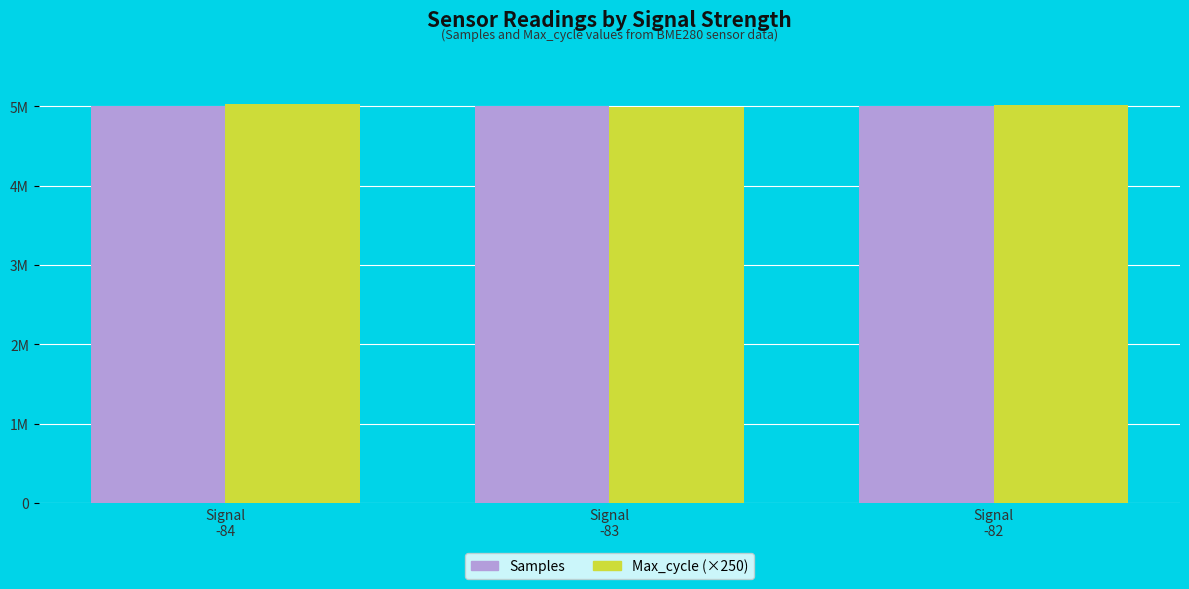

Rank the categories by Samples value from lowest to highest.

Signal
-82, Signal
-83, Signal
-84